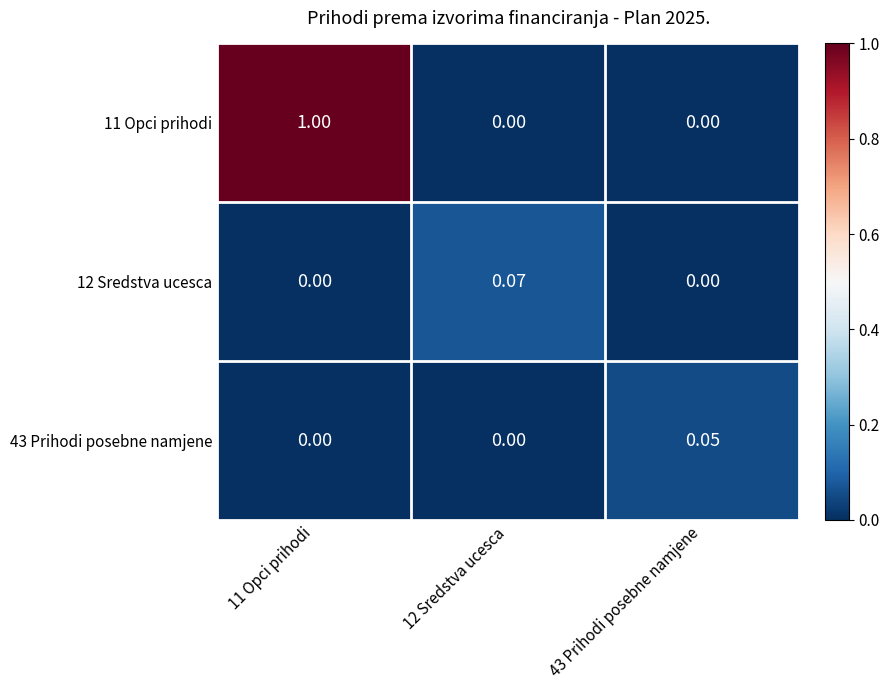

Which category has the highest value across all series?

11 Opci prihodi